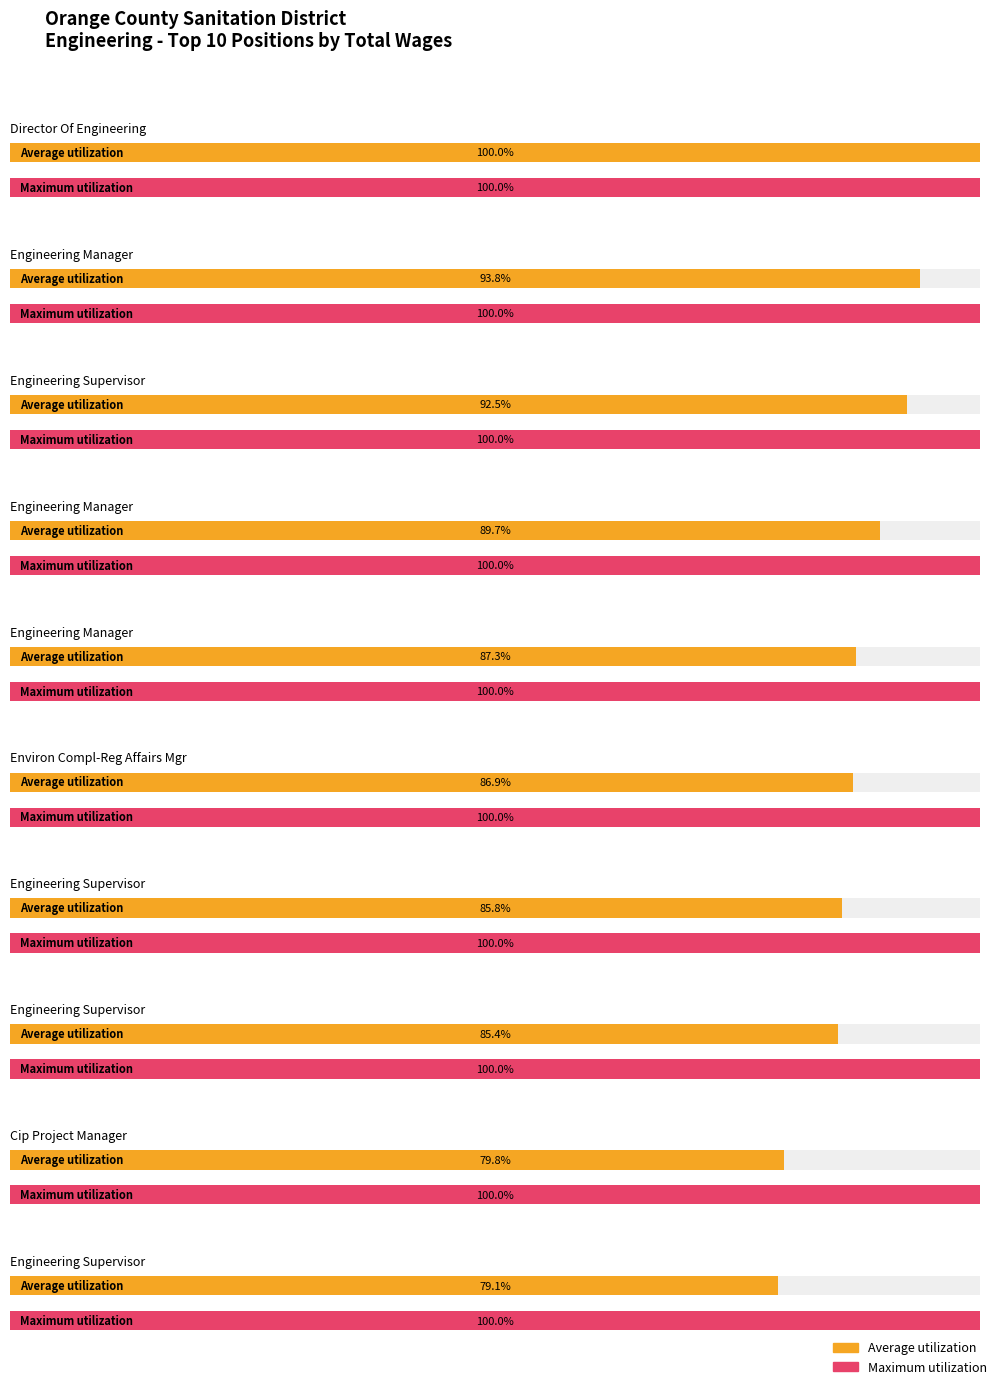

Which has a higher value, Director Of Engineering or Engineering Supervisor?

Director Of Engineering